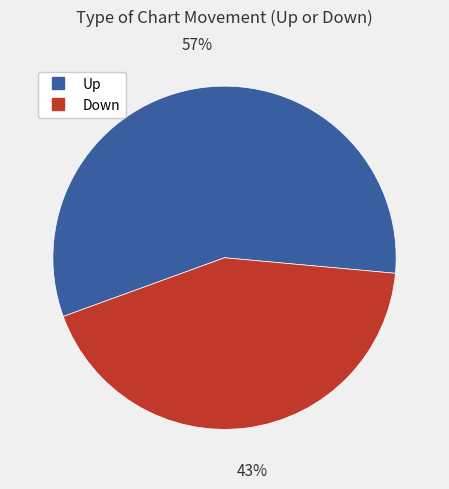

Is there any slice that represents more than half of the pie?

Yes